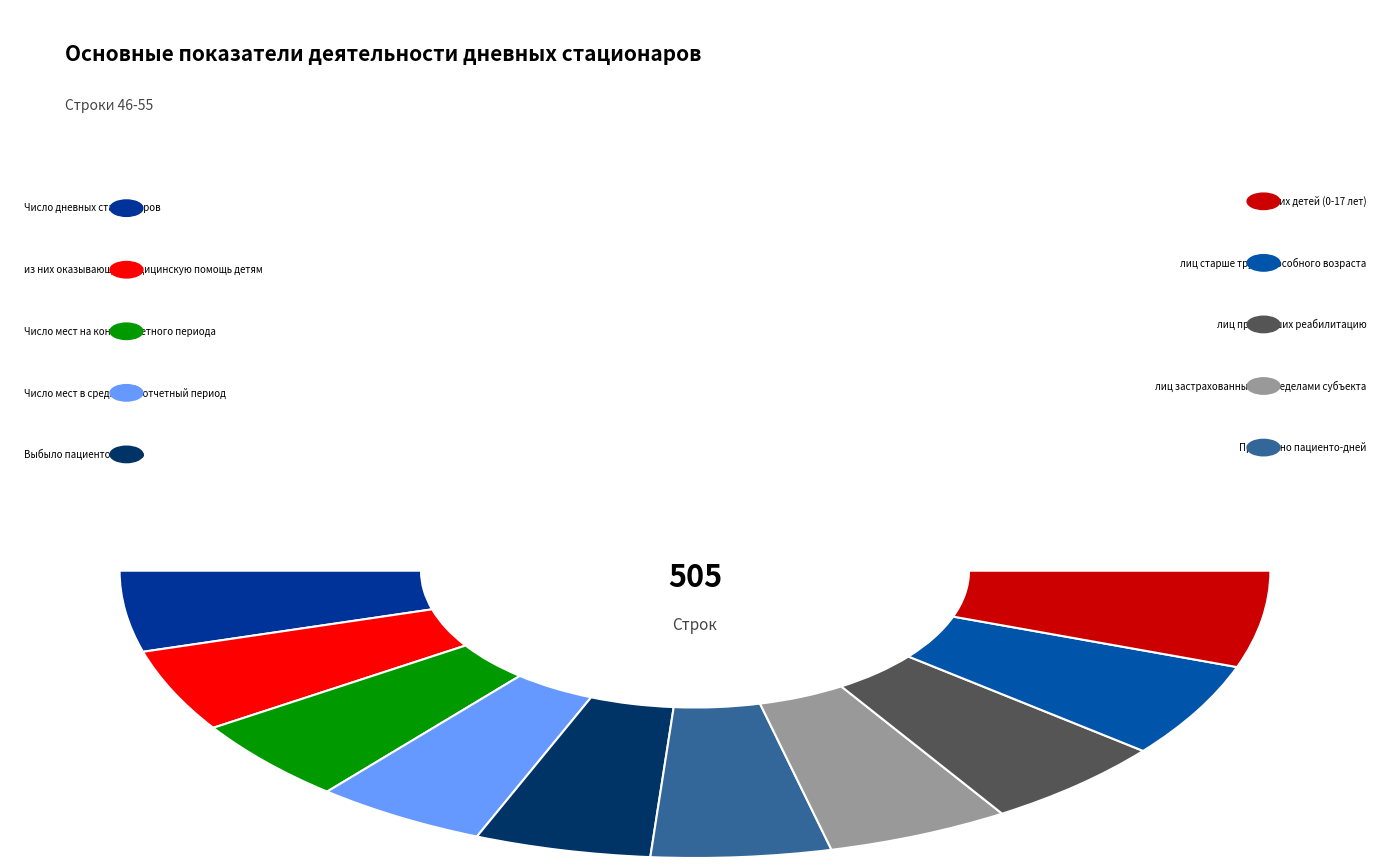

True or false: лиц застрахованных за пределами субъекта accounts for 11% of the total.

True